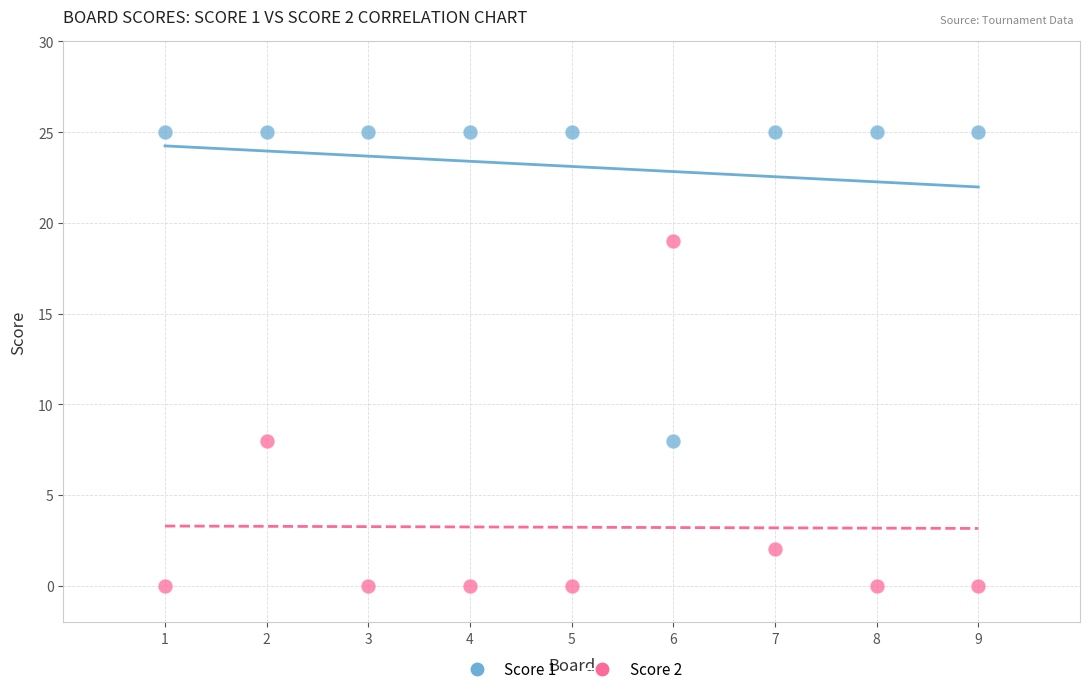

What are all the series names shown in the legend?

Score 1, Score 2